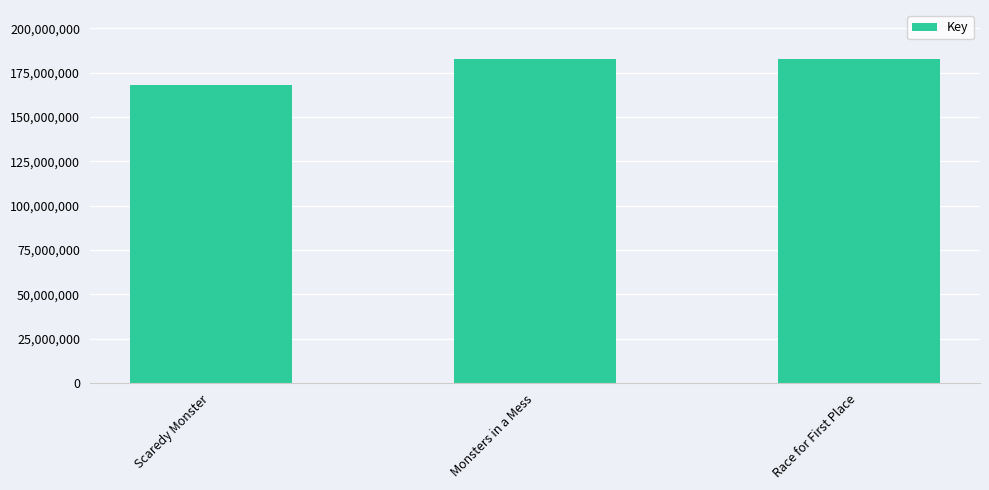

How many data points are less than 182834803?

1